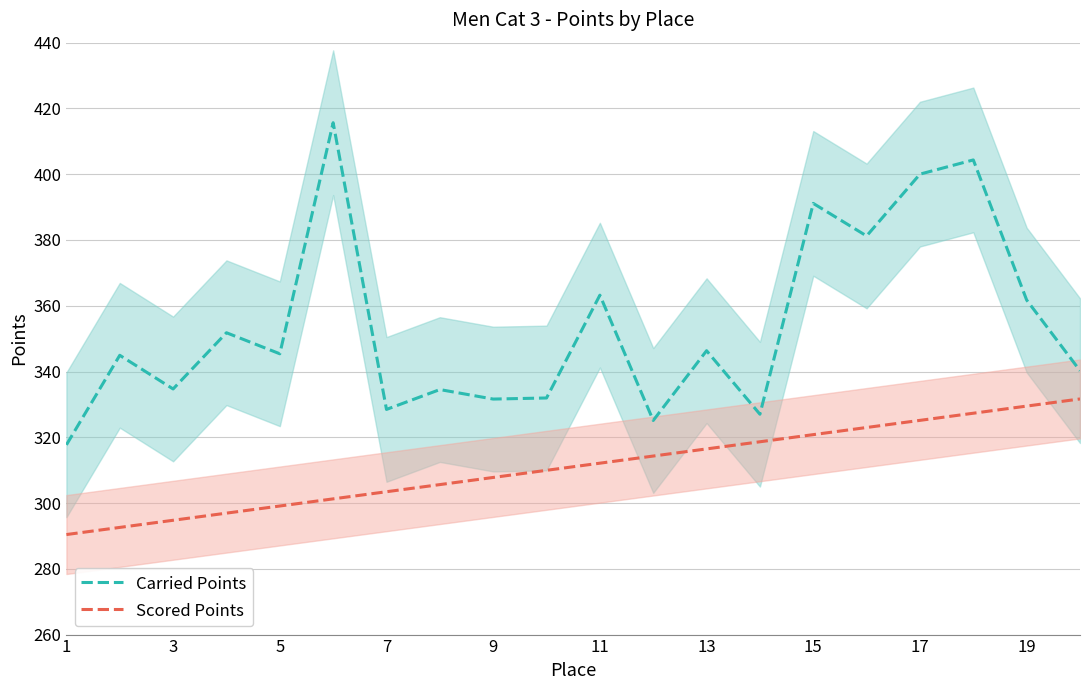

Which series has the largest range (max minus min)?

Carried Points